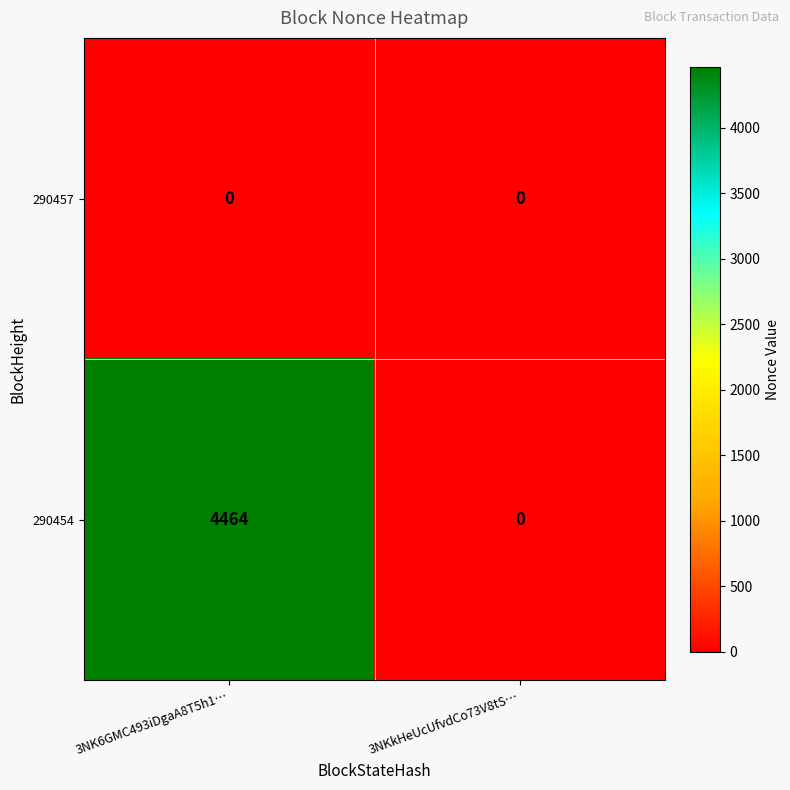

Rank the series by their average value, from highest to lowest.

290454, 290457